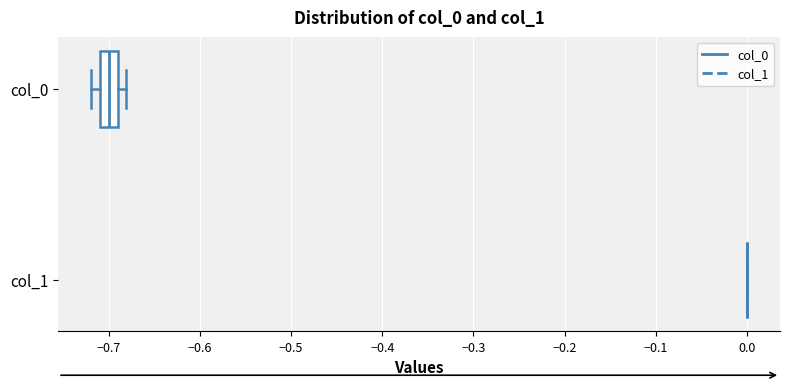

Reading bottom to top, transcribe this box plot: for each box, give where its median line is, the range the box spans, and where its two whiskers end, as read against the x-axis. The values are not printed on the chart, so give them approximately, as read against the axis.

col_1: box collapsed to a line at 0.00, whiskers 0.00 to 0.00
col_0: median -0.70, box -0.71 to -0.69, whiskers -0.72 to -0.68